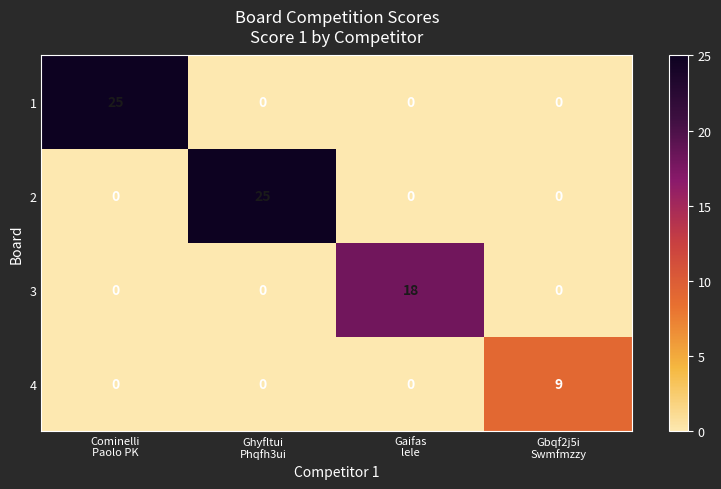

What is the maximum value for 2?

25